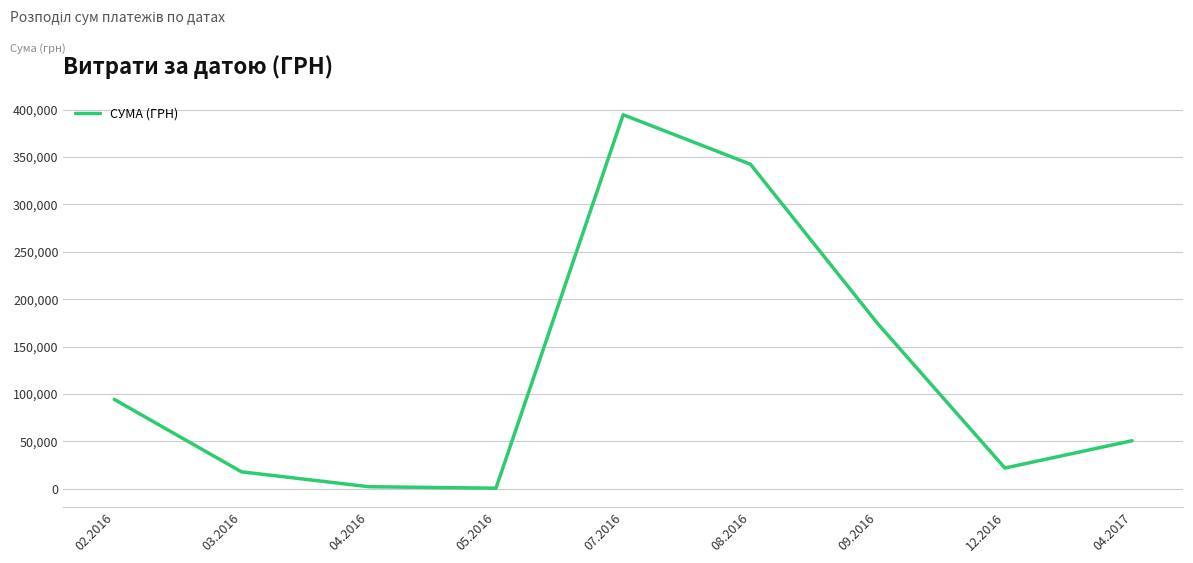

What is the change in value from 02.2016 to 08.2016?

+248104.2